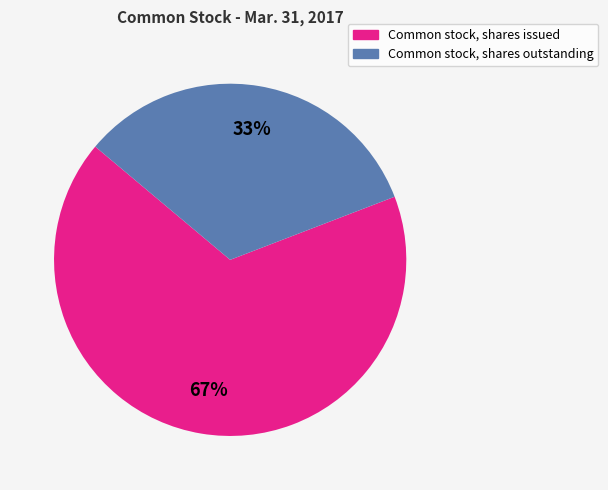

To the nearest percent, what portion does Common stock, shares outstanding represent?

33%